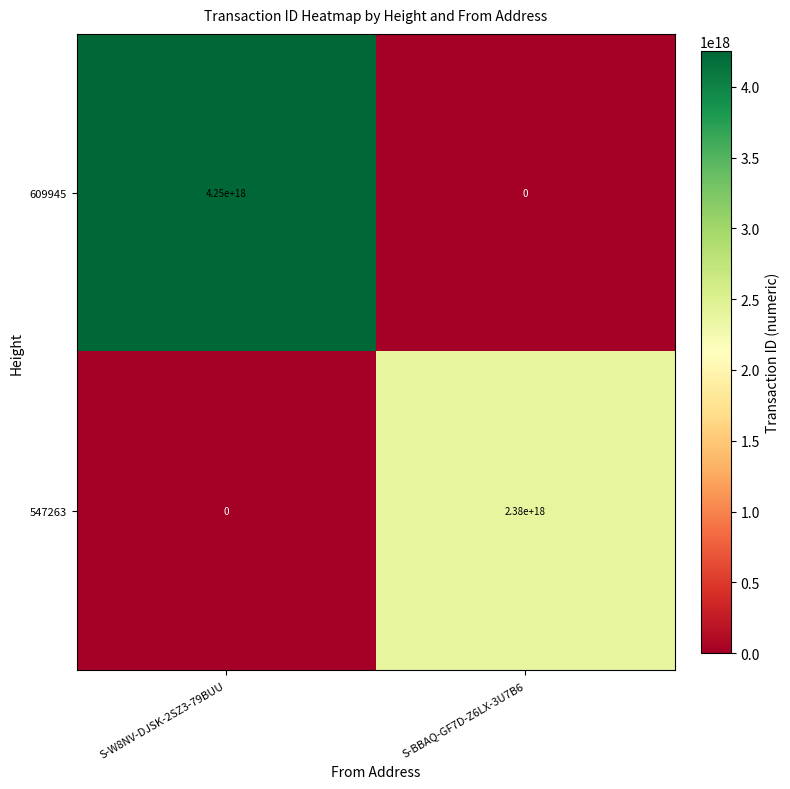

Which category has the lowest value in the 547263 series?

S-W8NV-DJSK-2SZ3-79BUU